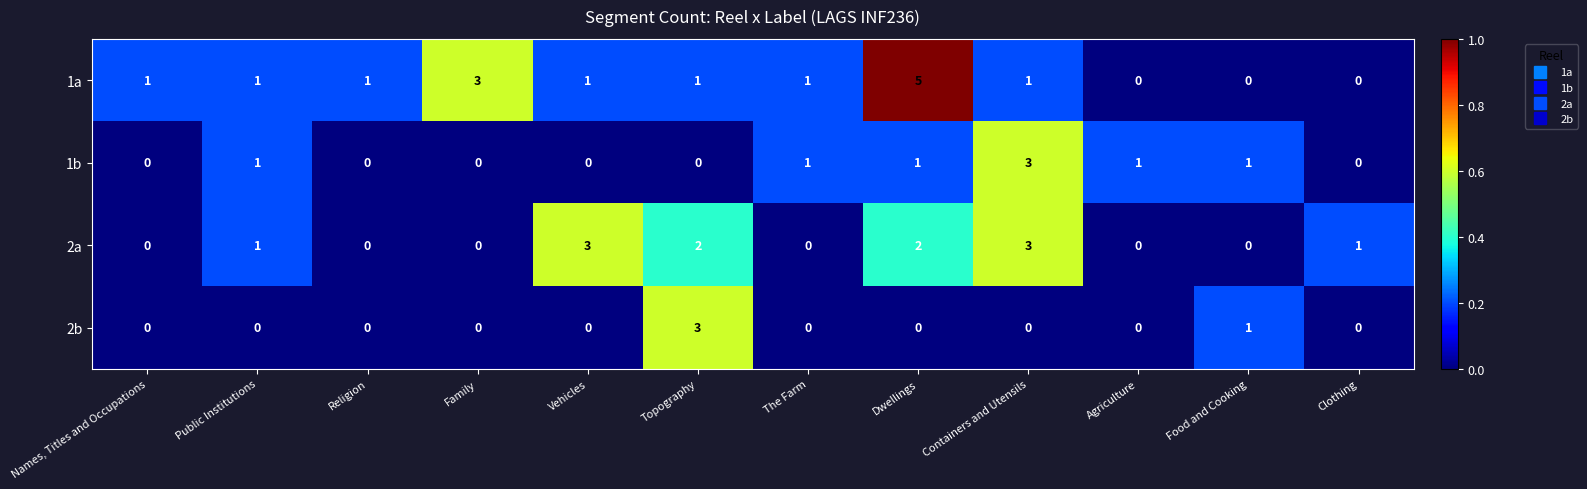

What is the approximate value of 2a at Vehicles?

3